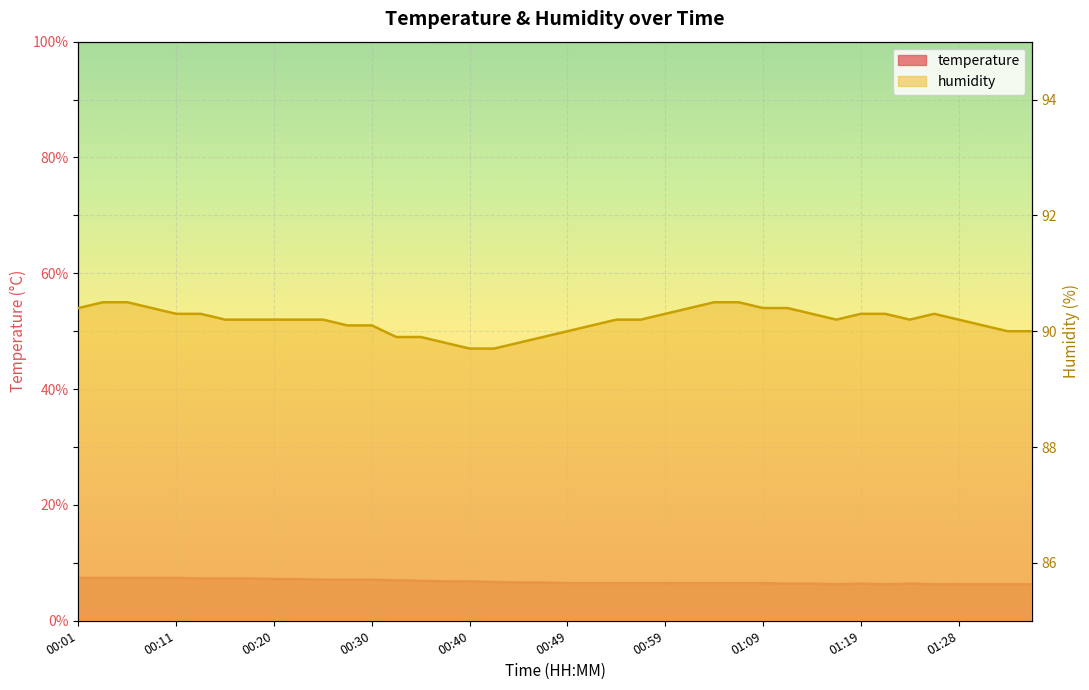

What position from the right is 01:02?

15